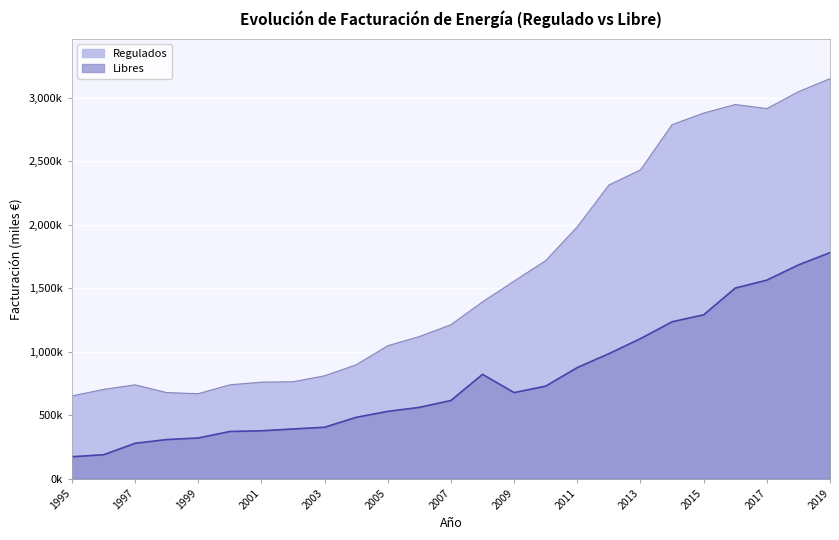

True or false: Regulados and Libres intersect in this chart.

False